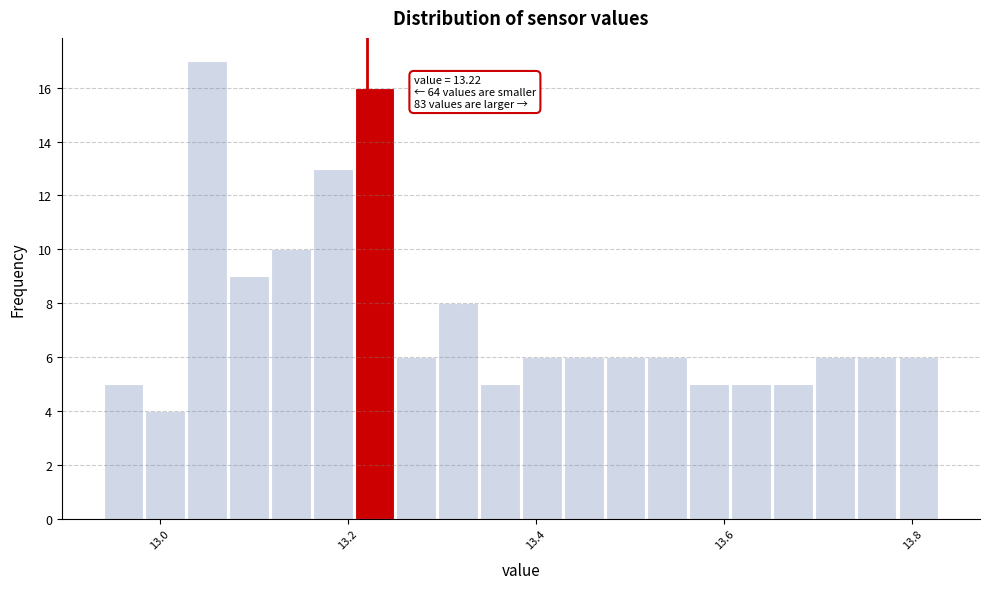

Around what value on the x-axis is the tallest bar? Give the approximate position of its centre, as read against the axis.

13.06